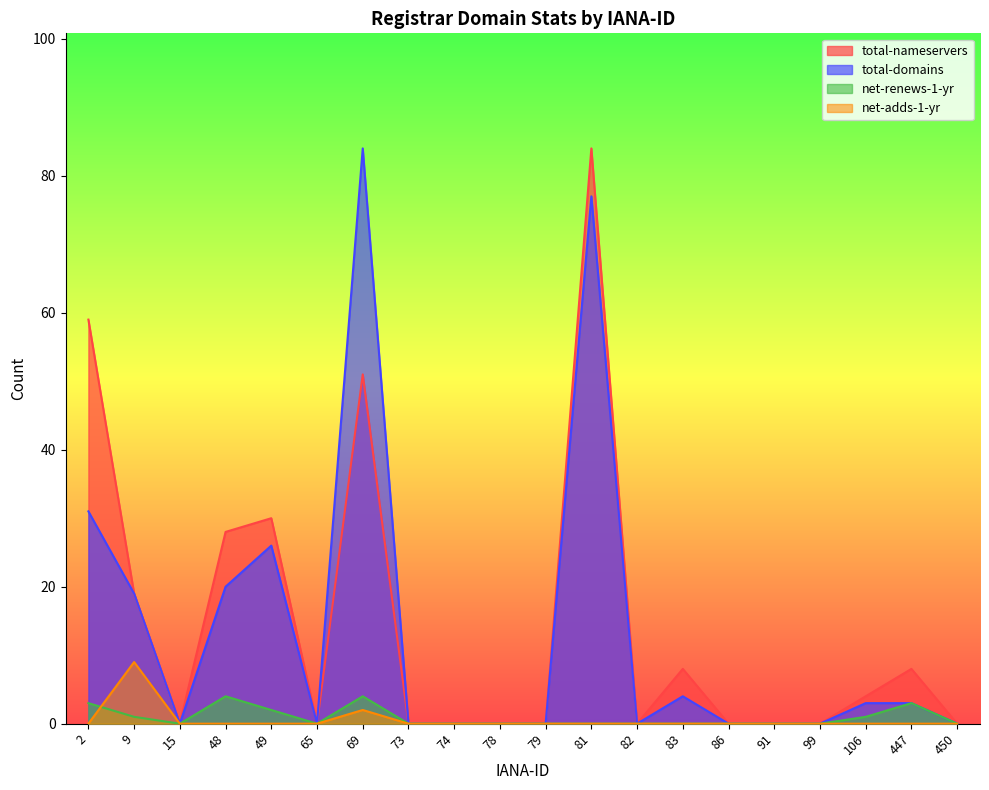

True or false: total-domains and net-adds-1-yr intersect in this chart.

False